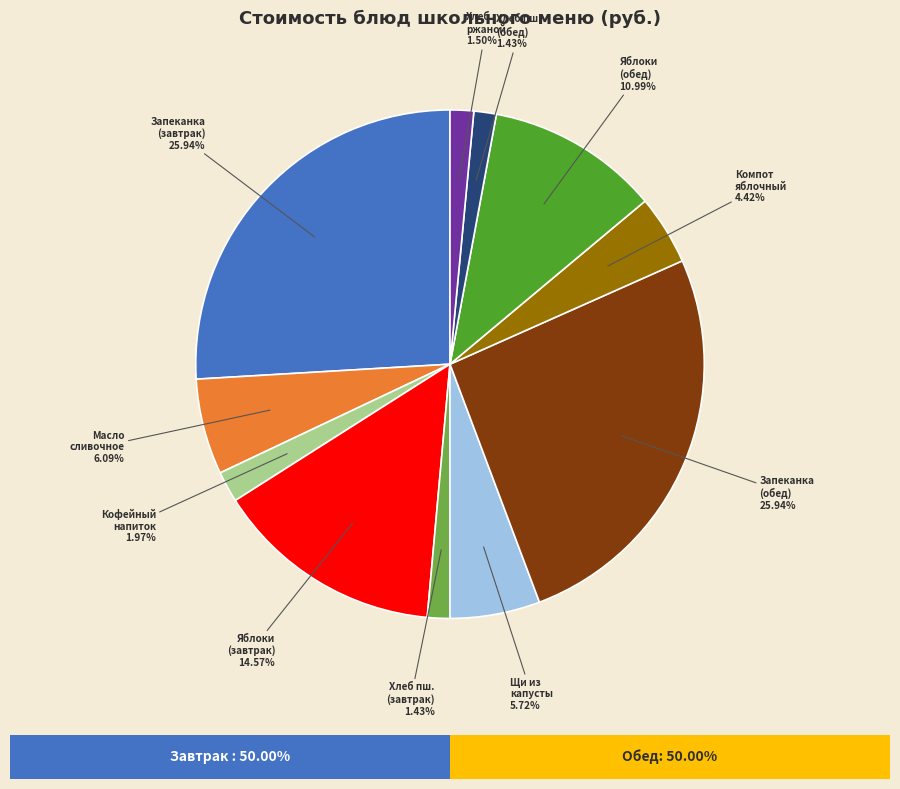

Rank the categories by value from highest to lowest.

Запеканка из макарон с творогом (завтрак), Запеканка из макарон творога (обед), Яблоки свежие (завтрак), Яблоки свежие (обед), Масло сливочное, Щи из свежей капусты, Компот из свежих яблок, Кофейный напиток, Хлеб ржаной, Хлеб пшеничный (завтрак), Хлеб пшеничный (обед)